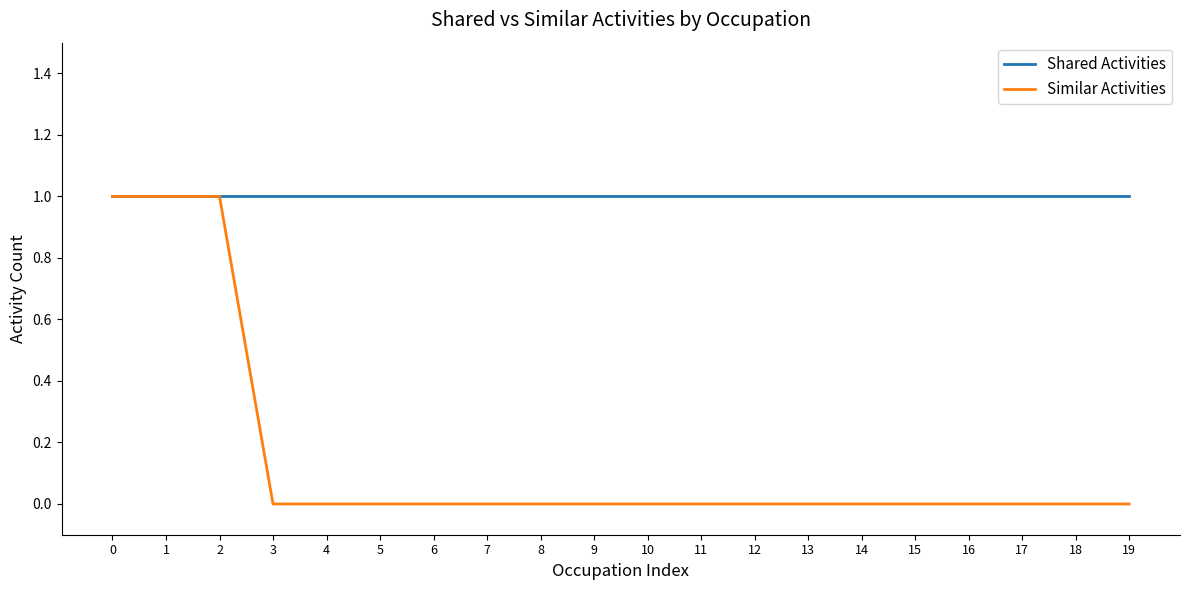

Which series has the widest spread of values?

Similar Activities